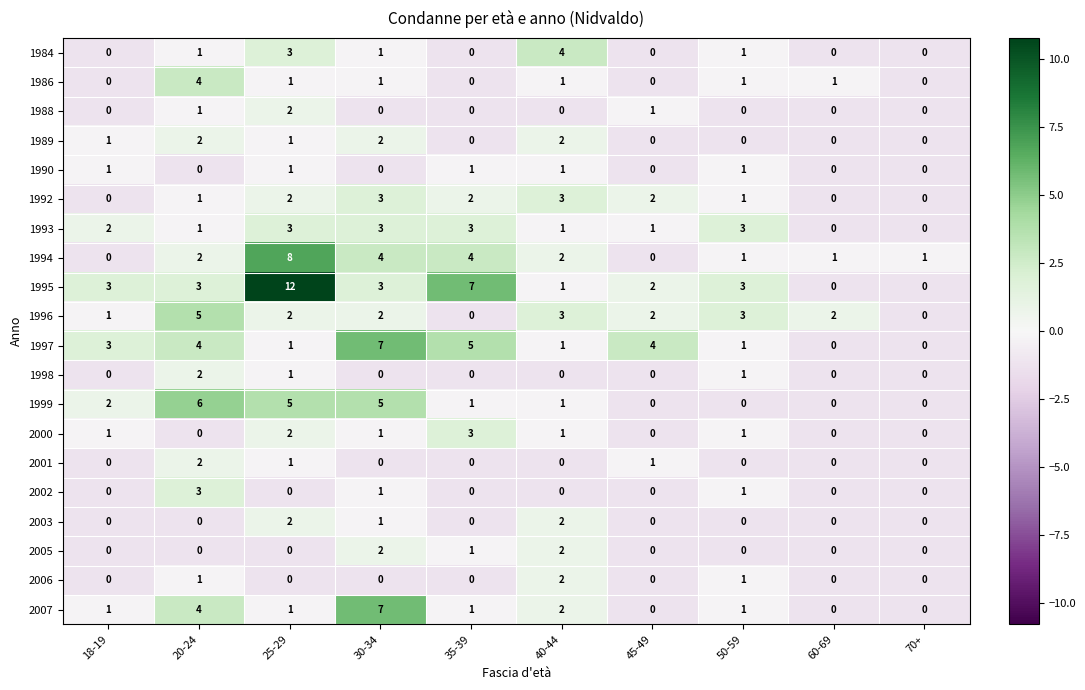

Which series has the largest total across all categories?

1995